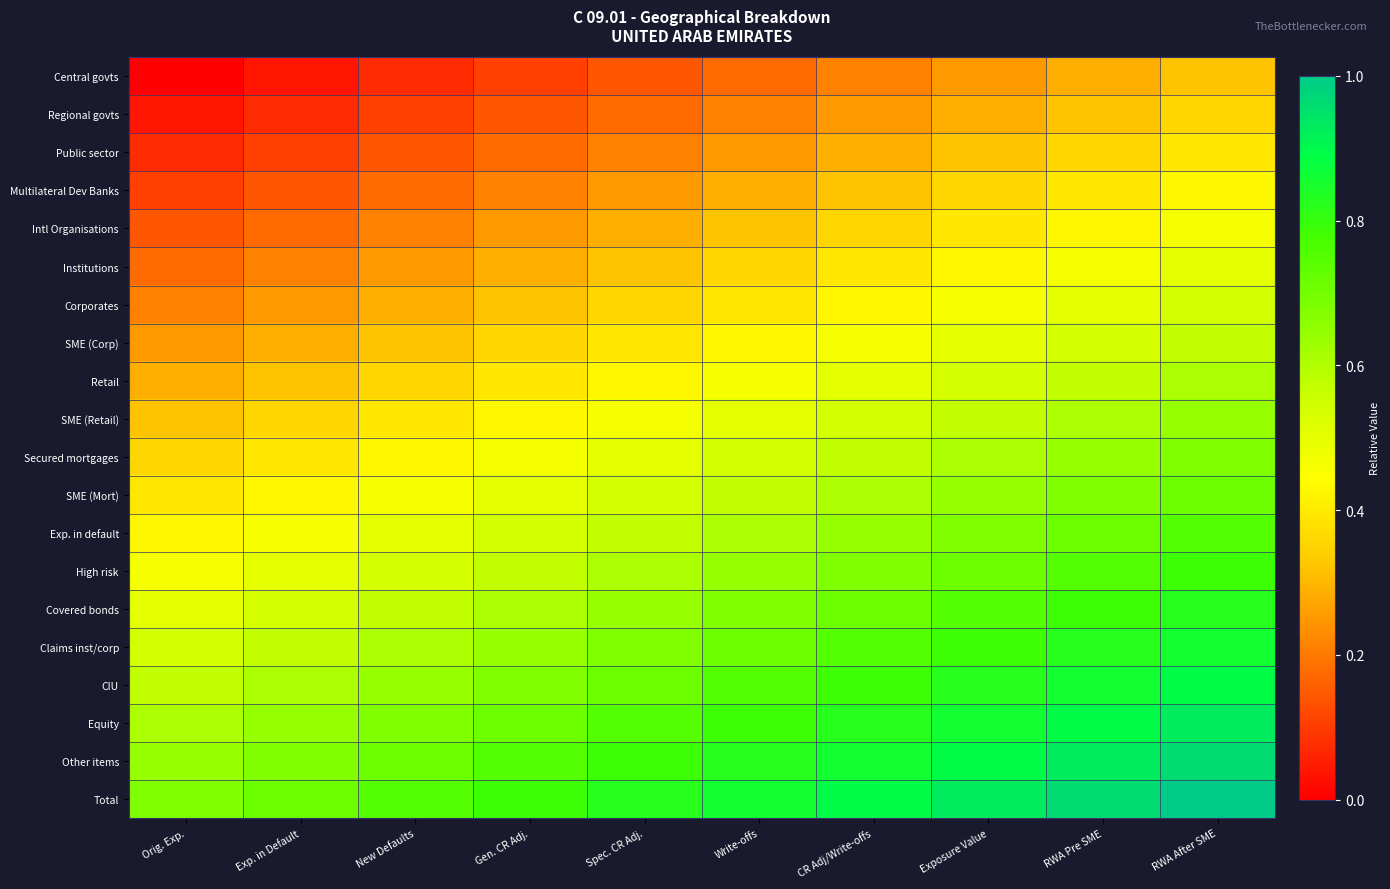

Reading left to right, what are all the values shown in this chart?

Central govts: Orig. Exp.=0.0	Exp. in Default=0.0	New Defaults=0.1	Gen. CR Adj.=0.1	Spec. CR Adj.=0.1	Write-offs=0.2	CR Adj/Write-offs=0.2	Exposure Value=0.2	RWA Pre SME=0.3	RWA After SME=0.3
Regional govts: Orig. Exp.=0.0	Exp. in Default=0.1	New Defaults=0.1	Gen. CR Adj.=0.1	Spec. CR Adj.=0.2	Write-offs=0.2	CR Adj/Write-offs=0.2	Exposure Value=0.3	RWA Pre SME=0.3	RWA After SME=0.4
Public sector: Orig. Exp.=0.1	Exp. in Default=0.1	New Defaults=0.1	Gen. CR Adj.=0.2	Spec. CR Adj.=0.2	Write-offs=0.2	CR Adj/Write-offs=0.3	Exposure Value=0.3	RWA Pre SME=0.4	RWA After SME=0.4
Multilateral Dev Banks: Orig. Exp.=0.1	Exp. in Default=0.1	New Defaults=0.2	Gen. CR Adj.=0.2	Spec. CR Adj.=0.2	Write-offs=0.3	CR Adj/Write-offs=0.3	Exposure Value=0.4	RWA Pre SME=0.4	RWA After SME=0.4
Intl Organisations: Orig. Exp.=0.1	Exp. in Default=0.2	New Defaults=0.2	Gen. CR Adj.=0.2	Spec. CR Adj.=0.3	Write-offs=0.3	CR Adj/Write-offs=0.4	Exposure Value=0.4	RWA Pre SME=0.4	RWA After SME=0.5
Institutions: Orig. Exp.=0.2	Exp. in Default=0.2	New Defaults=0.2	Gen. CR Adj.=0.3	Spec. CR Adj.=0.3	Write-offs=0.4	CR Adj/Write-offs=0.4	Exposure Value=0.4	RWA Pre SME=0.5	RWA After SME=0.5
Corporates: Orig. Exp.=0.2	Exp. in Default=0.2	New Defaults=0.3	Gen. CR Adj.=0.3	Spec. CR Adj.=0.4	Write-offs=0.4	CR Adj/Write-offs=0.4	Exposure Value=0.5	RWA Pre SME=0.5	RWA After SME=0.5
SME (Corp): Orig. Exp.=0.2	Exp. in Default=0.3	New Defaults=0.3	Gen. CR Adj.=0.4	Spec. CR Adj.=0.4	Write-offs=0.4	CR Adj/Write-offs=0.5	Exposure Value=0.5	RWA Pre SME=0.5	RWA After SME=0.6
Retail: Orig. Exp.=0.3	Exp. in Default=0.3	New Defaults=0.4	Gen. CR Adj.=0.4	Spec. CR Adj.=0.4	Write-offs=0.5	CR Adj/Write-offs=0.5	Exposure Value=0.5	RWA Pre SME=0.6	RWA After SME=0.6
SME (Retail): Orig. Exp.=0.3	Exp. in Default=0.4	New Defaults=0.4	Gen. CR Adj.=0.4	Spec. CR Adj.=0.5	Write-offs=0.5	CR Adj/Write-offs=0.5	Exposure Value=0.6	RWA Pre SME=0.6	RWA After SME=0.6
Secured mortgages: Orig. Exp.=0.4	Exp. in Default=0.4	New Defaults=0.4	Gen. CR Adj.=0.5	Spec. CR Adj.=0.5	Write-offs=0.5	CR Adj/Write-offs=0.6	Exposure Value=0.6	RWA Pre SME=0.6	RWA After SME=0.7
SME (Mort): Orig. Exp.=0.4	Exp. in Default=0.4	New Defaults=0.5	Gen. CR Adj.=0.5	Spec. CR Adj.=0.5	Write-offs=0.6	CR Adj/Write-offs=0.6	Exposure Value=0.6	RWA Pre SME=0.7	RWA After SME=0.7
Exp. in default: Orig. Exp.=0.4	Exp. in Default=0.5	New Defaults=0.5	Gen. CR Adj.=0.5	Spec. CR Adj.=0.6	Write-offs=0.6	CR Adj/Write-offs=0.6	Exposure Value=0.7	RWA Pre SME=0.7	RWA After SME=0.8
High risk: Orig. Exp.=0.5	Exp. in Default=0.5	New Defaults=0.5	Gen. CR Adj.=0.6	Spec. CR Adj.=0.6	Write-offs=0.6	CR Adj/Write-offs=0.7	Exposure Value=0.7	RWA Pre SME=0.8	RWA After SME=0.8
Covered bonds: Orig. Exp.=0.5	Exp. in Default=0.5	New Defaults=0.6	Gen. CR Adj.=0.6	Spec. CR Adj.=0.6	Write-offs=0.7	CR Adj/Write-offs=0.7	Exposure Value=0.8	RWA Pre SME=0.8	RWA After SME=0.8
Claims inst/corp: Orig. Exp.=0.5	Exp. in Default=0.6	New Defaults=0.6	Gen. CR Adj.=0.6	Spec. CR Adj.=0.7	Write-offs=0.7	CR Adj/Write-offs=0.8	Exposure Value=0.8	RWA Pre SME=0.8	RWA After SME=0.9
CIU: Orig. Exp.=0.6	Exp. in Default=0.6	New Defaults=0.6	Gen. CR Adj.=0.7	Spec. CR Adj.=0.7	Write-offs=0.8	CR Adj/Write-offs=0.8	Exposure Value=0.8	RWA Pre SME=0.9	RWA After SME=0.9
Equity: Orig. Exp.=0.6	Exp. in Default=0.6	New Defaults=0.7	Gen. CR Adj.=0.7	Spec. CR Adj.=0.8	Write-offs=0.8	CR Adj/Write-offs=0.8	Exposure Value=0.9	RWA Pre SME=0.9	RWA After SME=0.9
Other items: Orig. Exp.=0.6	Exp. in Default=0.7	New Defaults=0.7	Gen. CR Adj.=0.8	Spec. CR Adj.=0.8	Write-offs=0.8	CR Adj/Write-offs=0.9	Exposure Value=0.9	RWA Pre SME=0.9	RWA After SME=1.0
Total: Orig. Exp.=0.7	Exp. in Default=0.7	New Defaults=0.8	Gen. CR Adj.=0.8	Spec. CR Adj.=0.8	Write-offs=0.9	CR Adj/Write-offs=0.9	Exposure Value=0.9	RWA Pre SME=1.0	RWA After SME=1.0